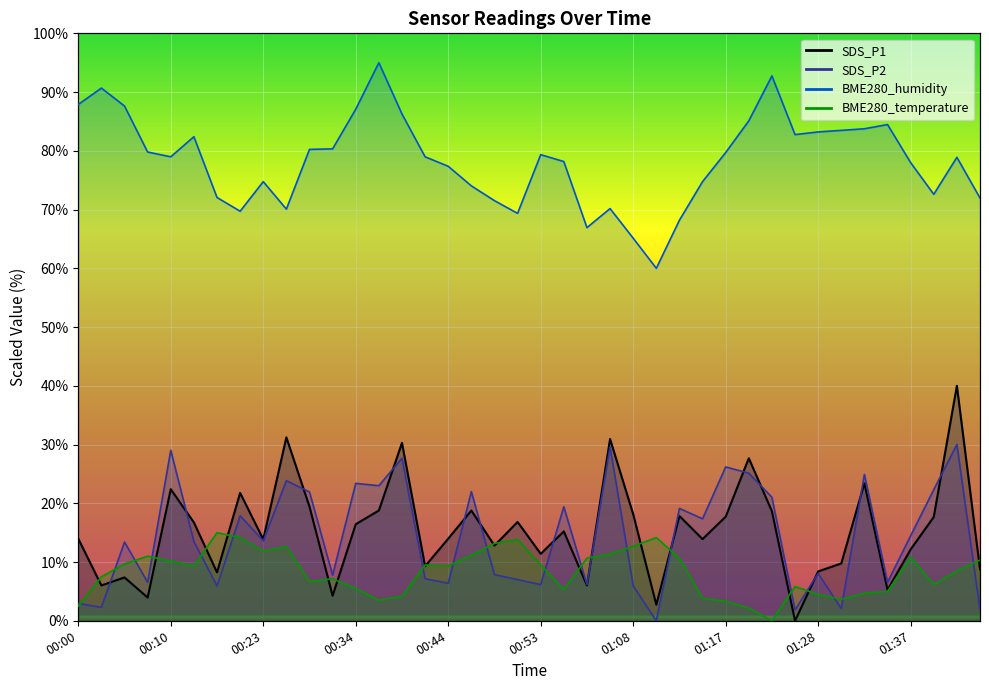

Which series has the largest range (max minus min)?

SDS_P1